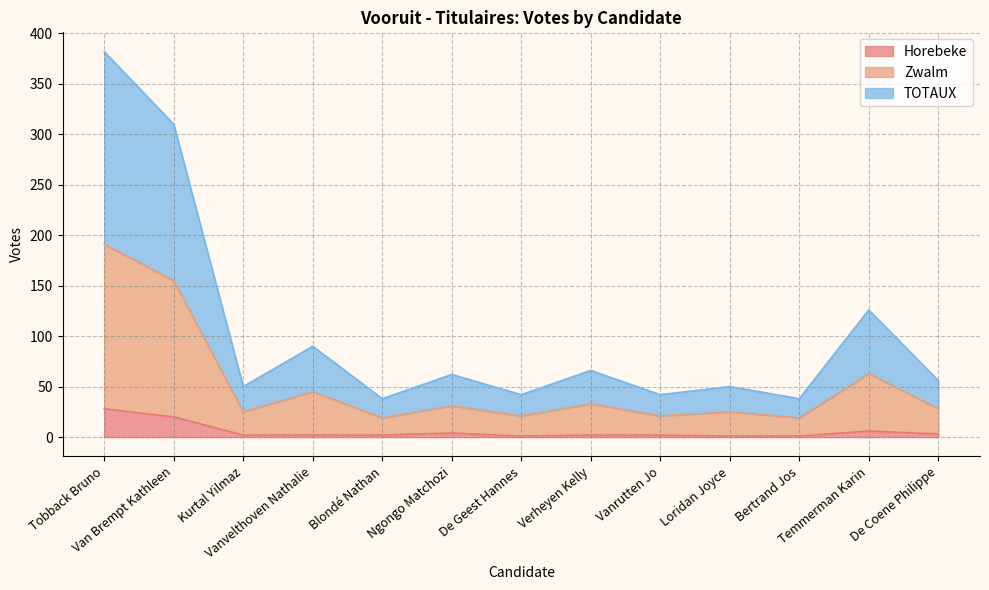

The value of Zwalm at De Coene Philippe is 6. True or false?

False